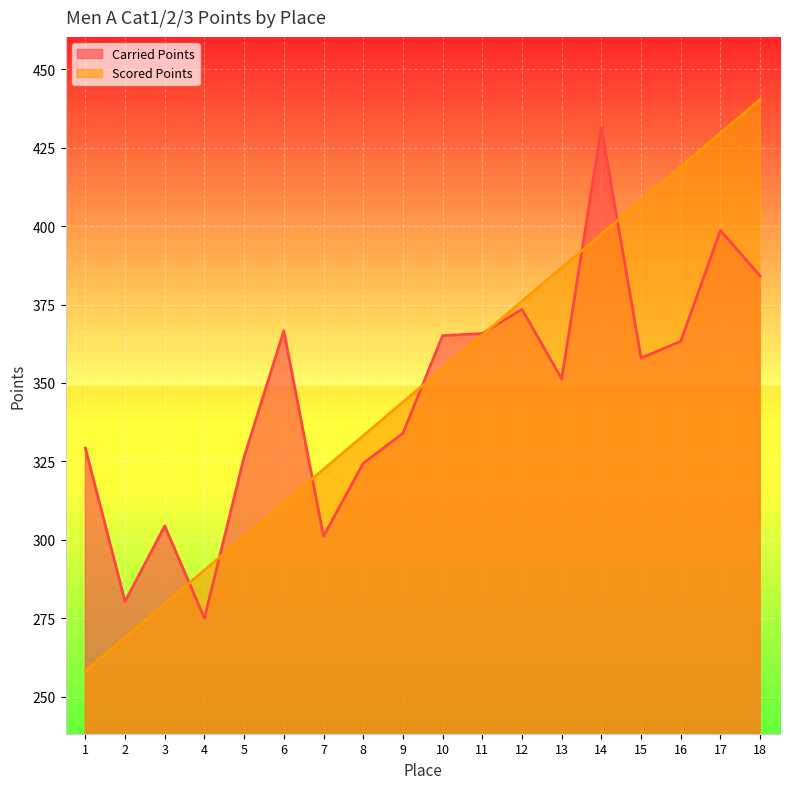

At which category does the chart reach its peak across all series?

18